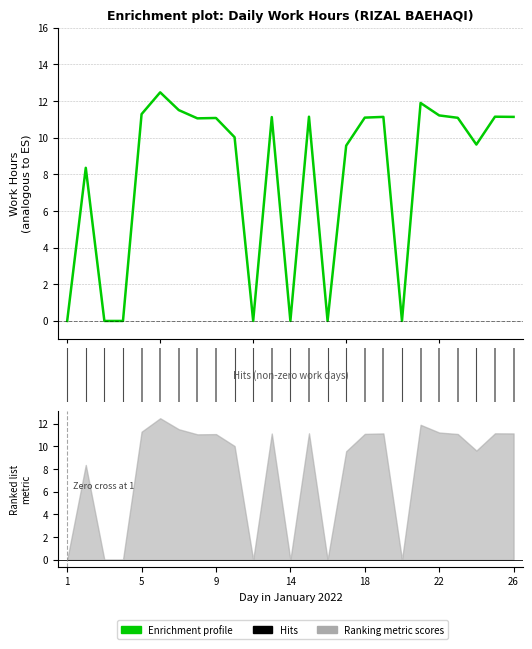

Does the chart display data point markers on the line(s)?

No